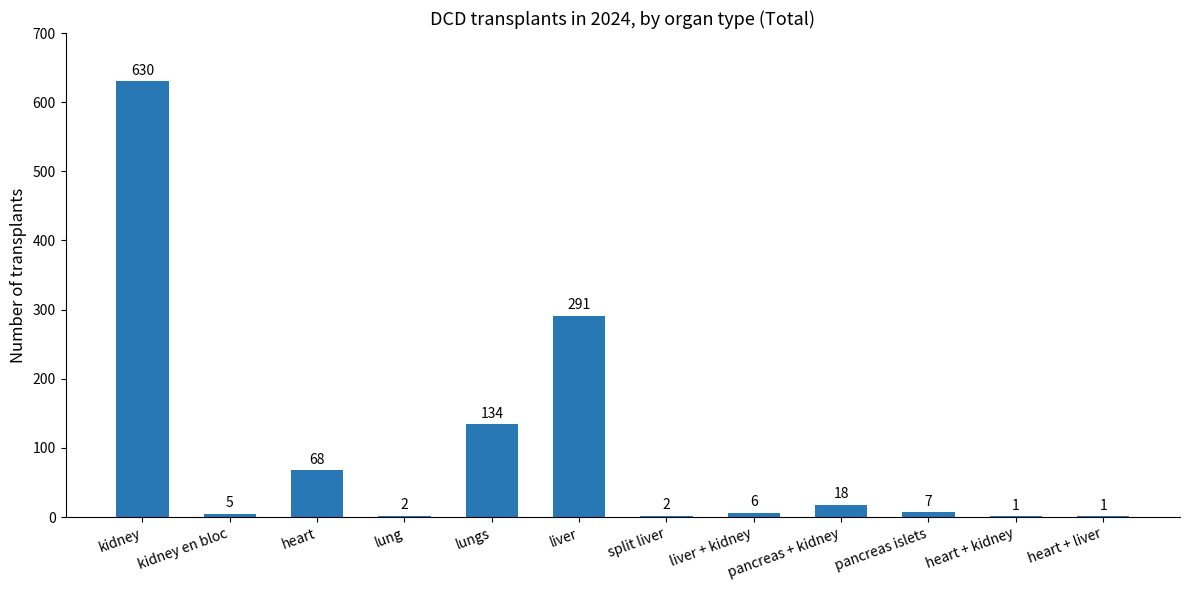

What is the change in value from liver + kidney to pancreas islets?

+1